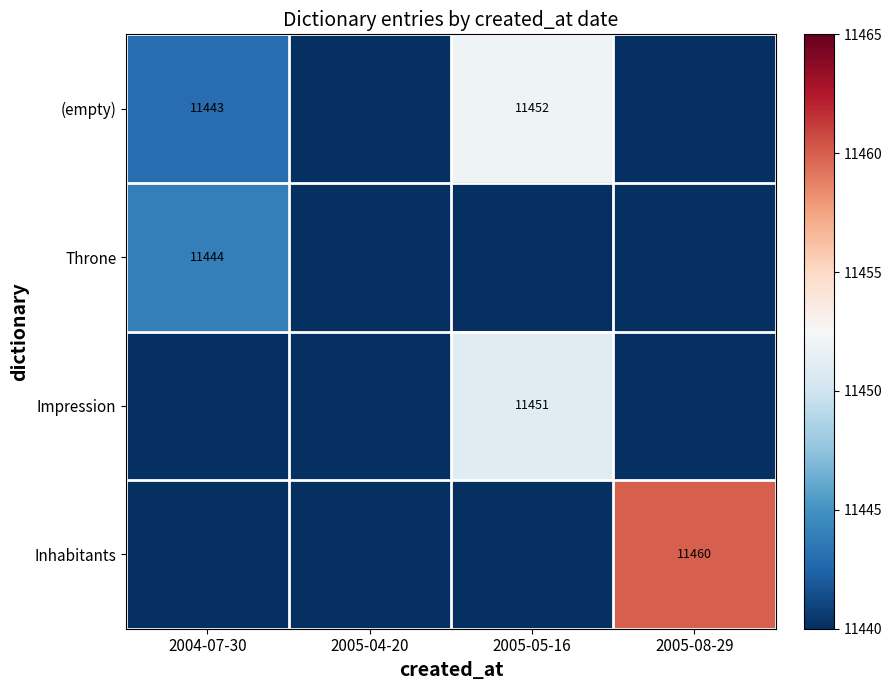

True or false: Inhabitants has a value of 7885 at 2005-08-29.

False